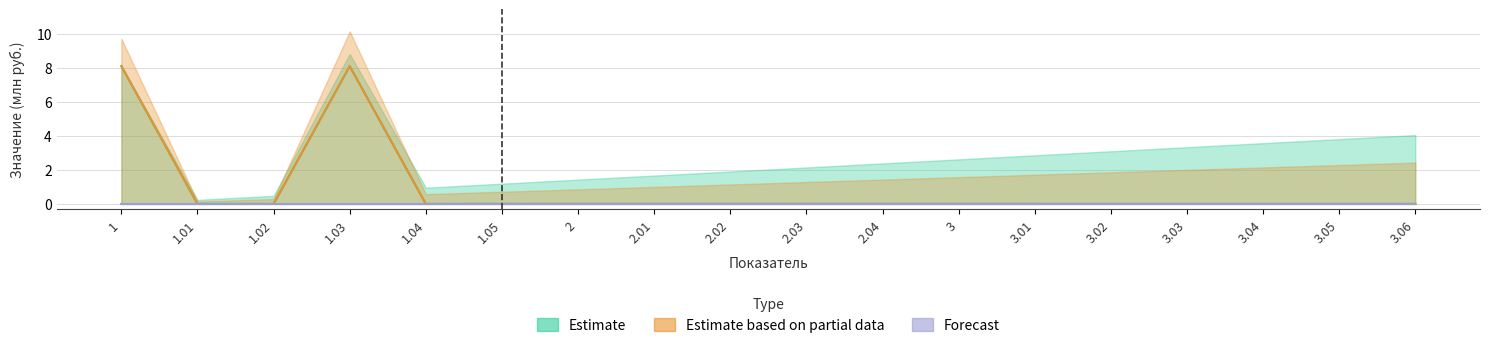

The value of Estimate at 1.01 is 2.7. True or false?

False